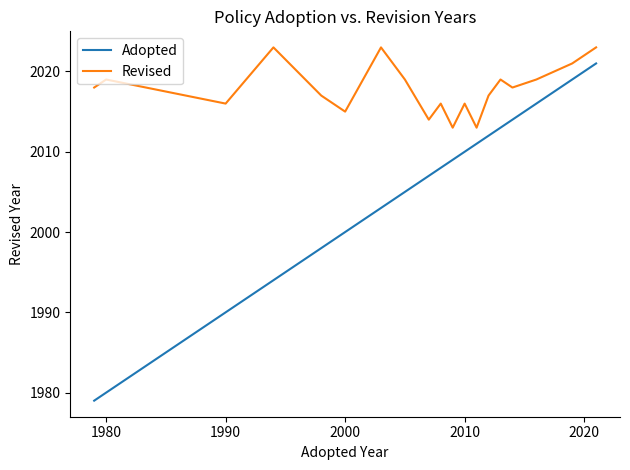

Which series has the largest range (max minus min)?

Adopted